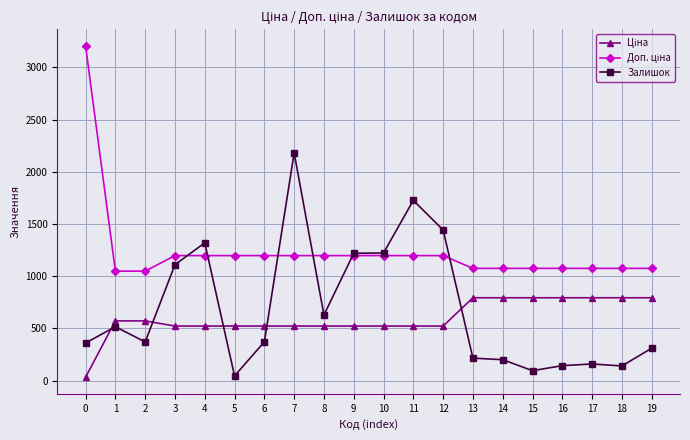

True or false: Залишок has more than 0 interior local peaks.

True